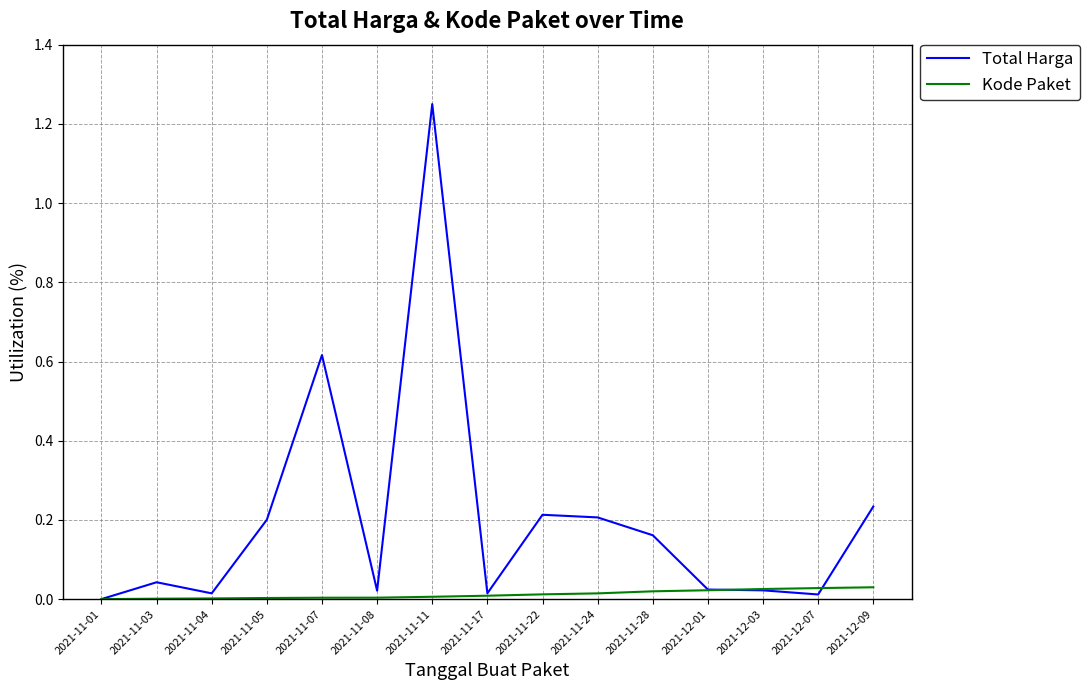

Which category has the highest value across all series?

2021-11-11